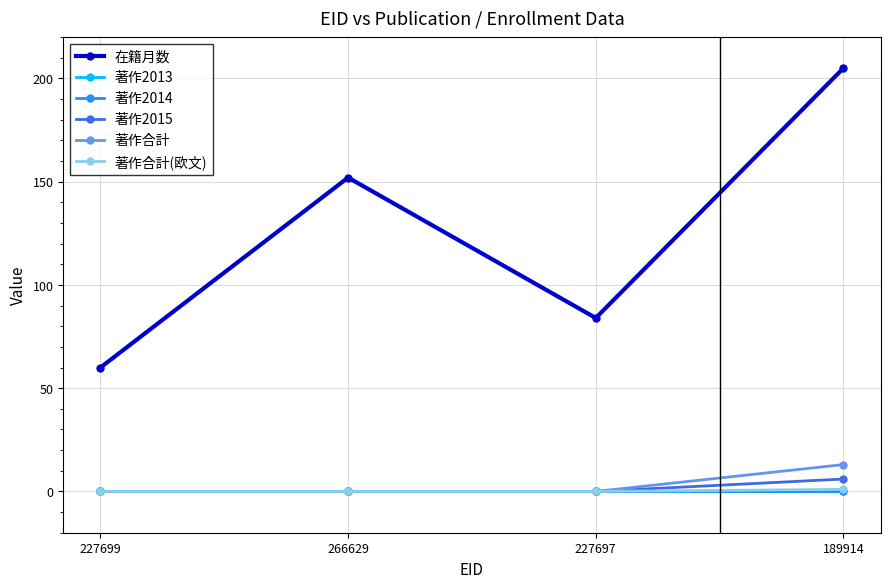

What is the total value across all series at 227697?

84